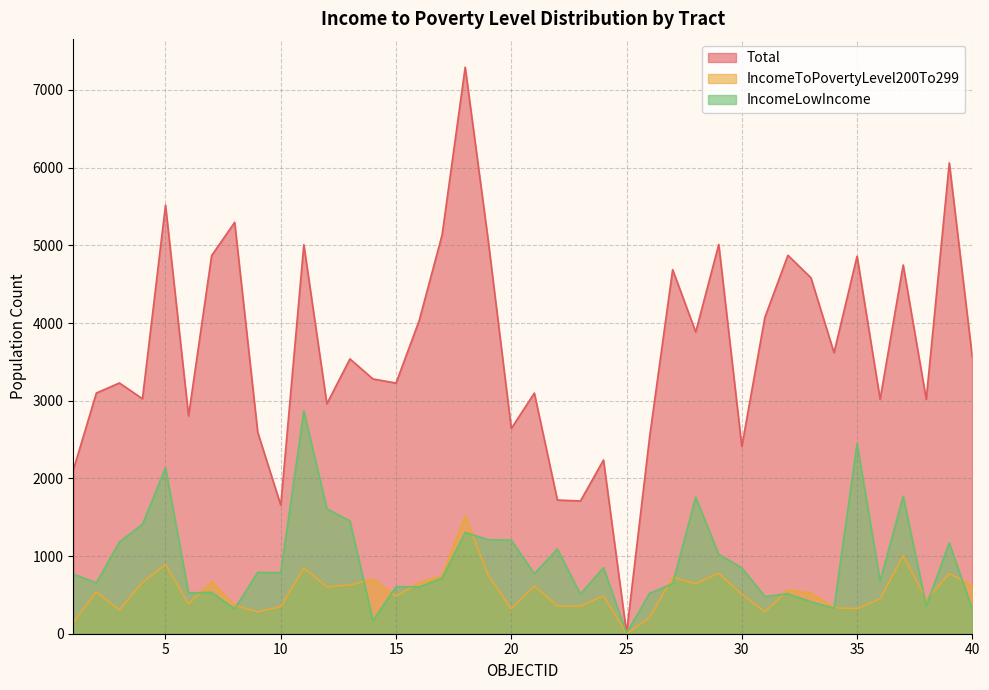

Which series ends up on top after the final intersection of IncomeToPovertyLevel200To299 and IncomeLowIncome?

IncomeToPovertyLevel200To299